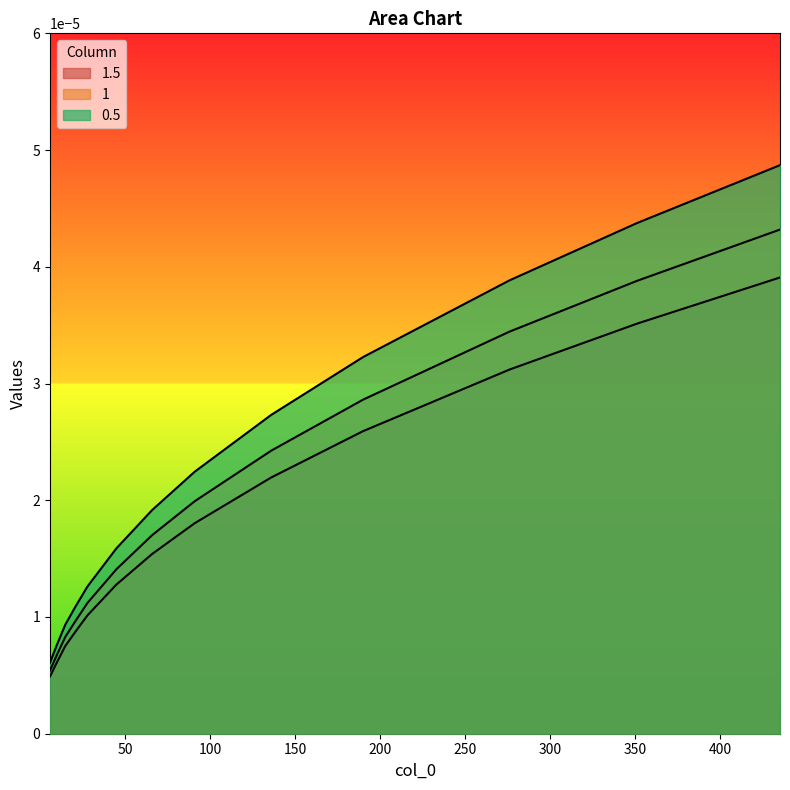

True or false: 1.5 and 0.5 cross at least once.

False